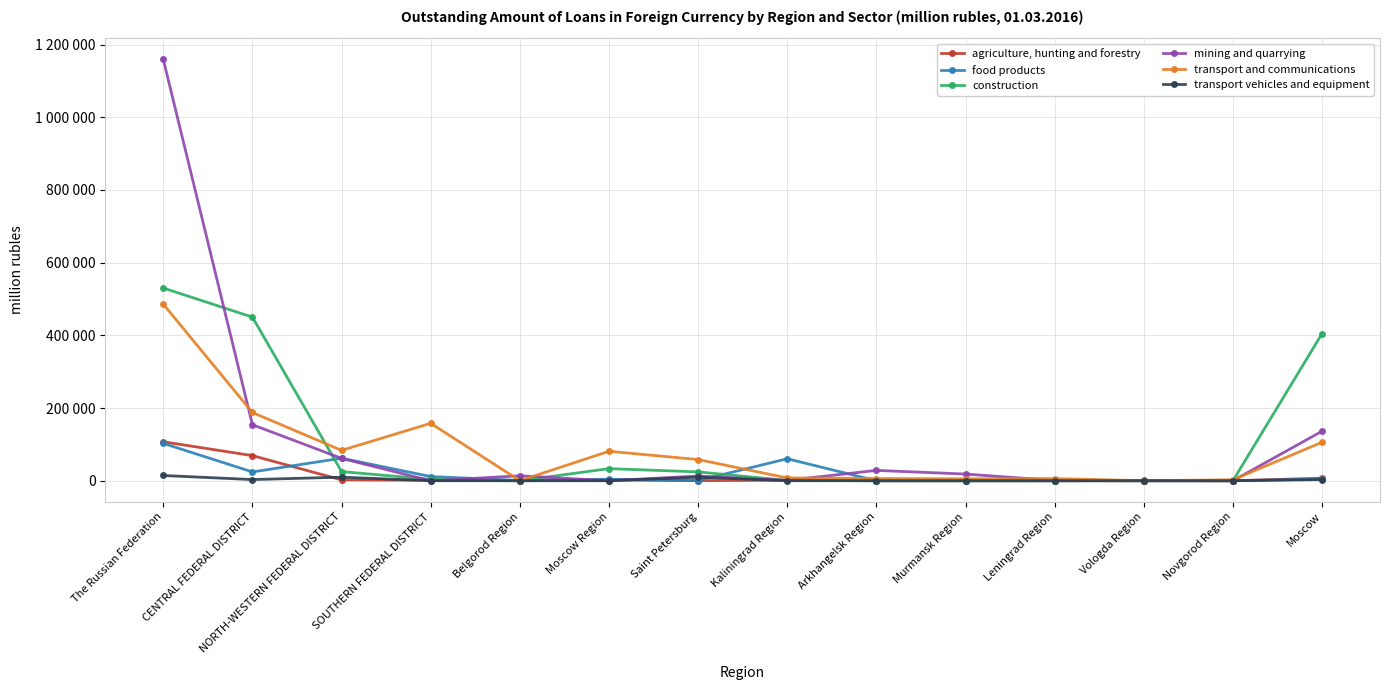

What position from the right is Novgorod Region?

2